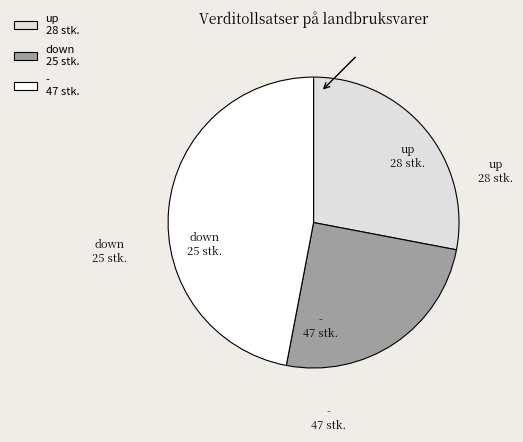

Do - 47 stk. and up 28 stk. together represent more than half of the pie?

Yes